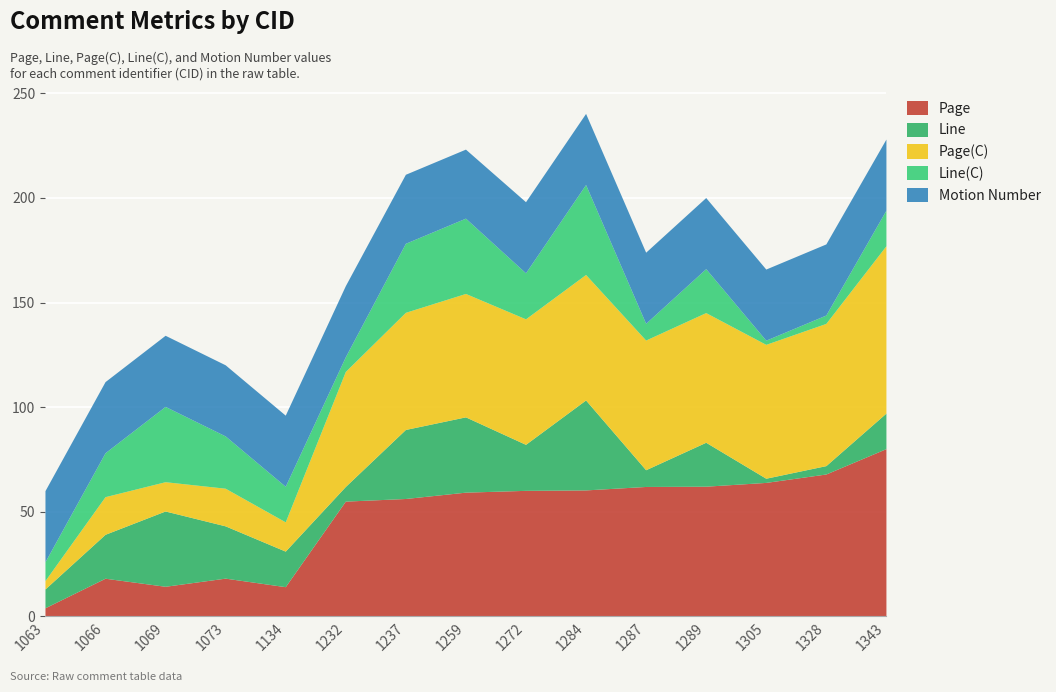

True or false: Page has more than 0 points higher than both neighbors.

True